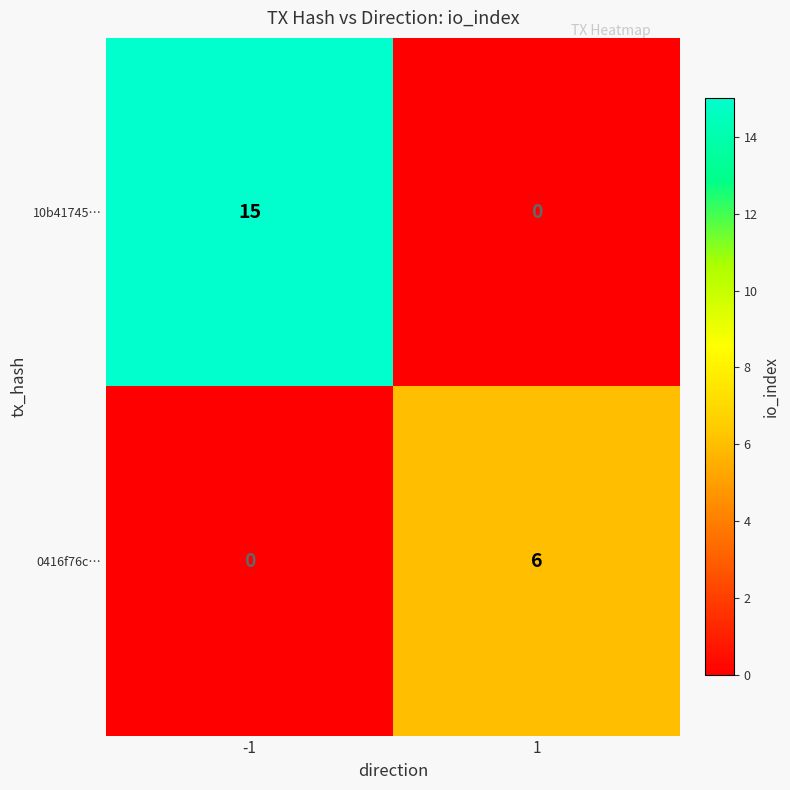

What is the difference between the maximum and minimum values in the 10b41745… series?

15